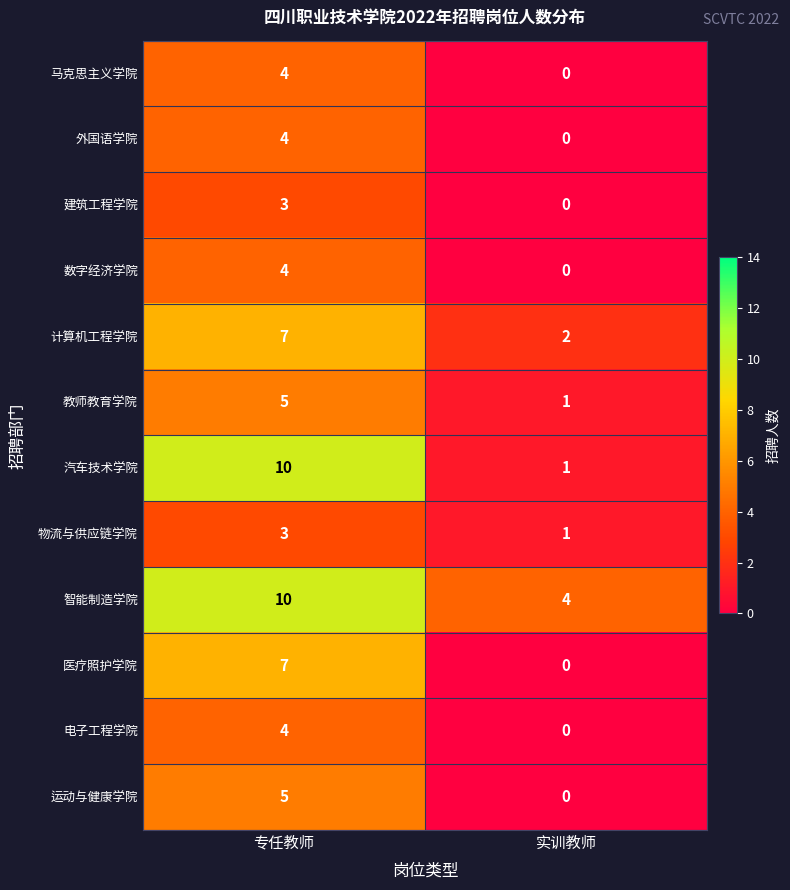

Reading left to right, extract all data points from this chart.

马克思主义学院: 4	0
外国语学院: 4	0
建筑工程学院: 3	0
数字经济学院: 4	0
计算机工程学院: 7	2
教师教育学院: 5	1
汽车技术学院: 10	1
物流与供应链学院: 3	1
智能制造学院: 10	4
医疗照护学院: 7	0
电子工程学院: 4	0
运动与健康学院: 5	0